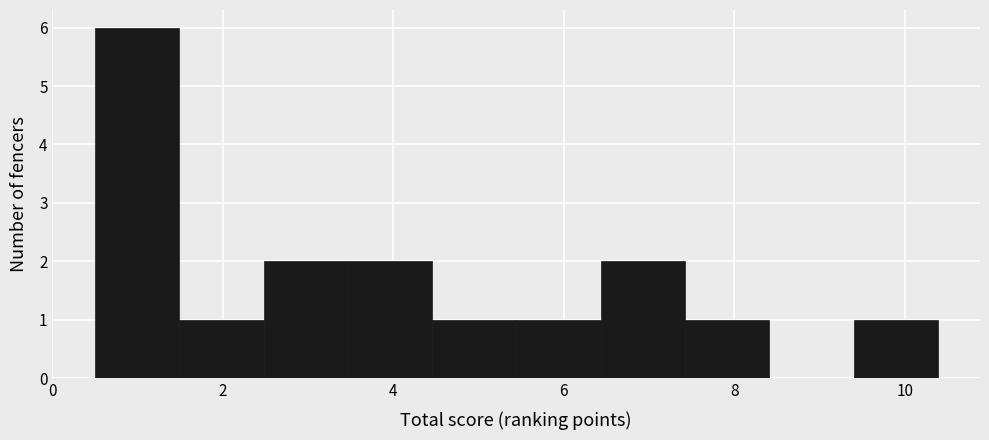

Over which range of the x-axis is the bar tallest?

0.6 to 1.4